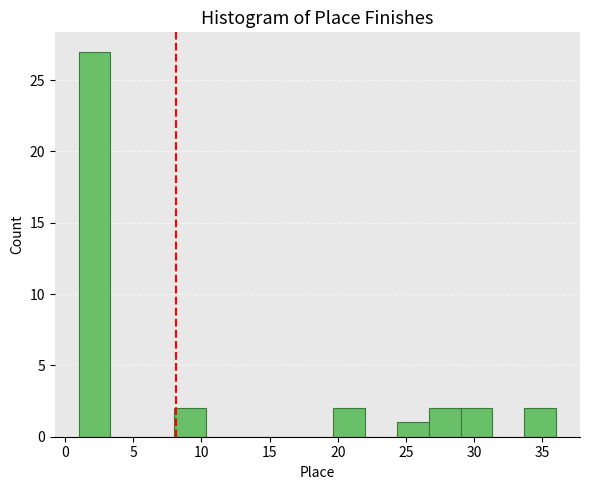

Which range on the x-axis has the tallest bar?

1.0 to 3.5